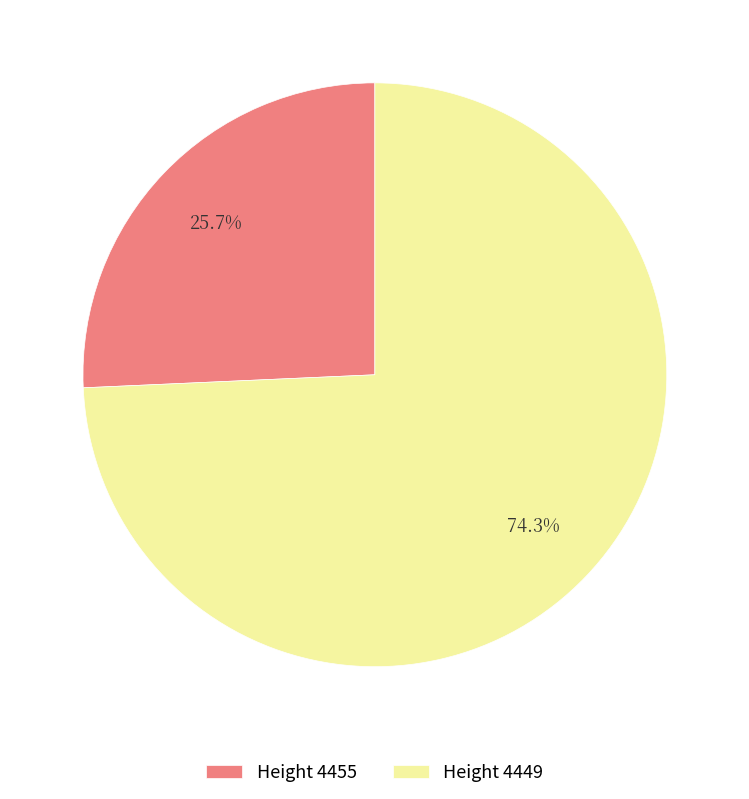

How much of the chart is everything except Height 4449?

25.7%